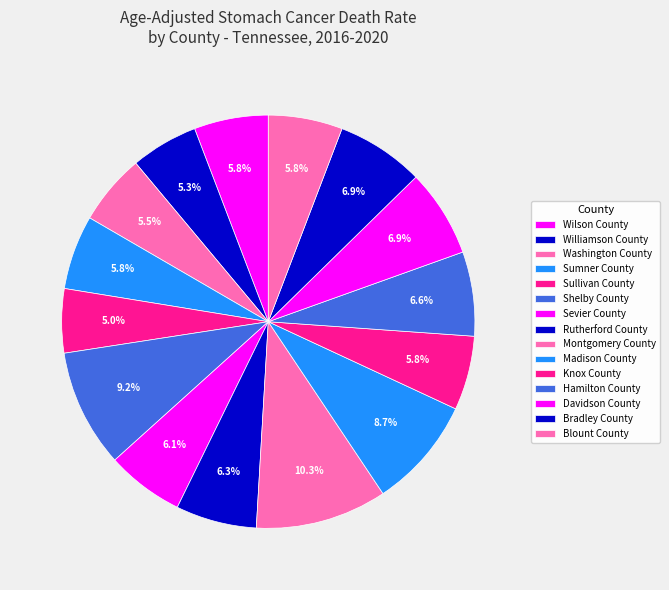

Count the number of slices in the pie.

15